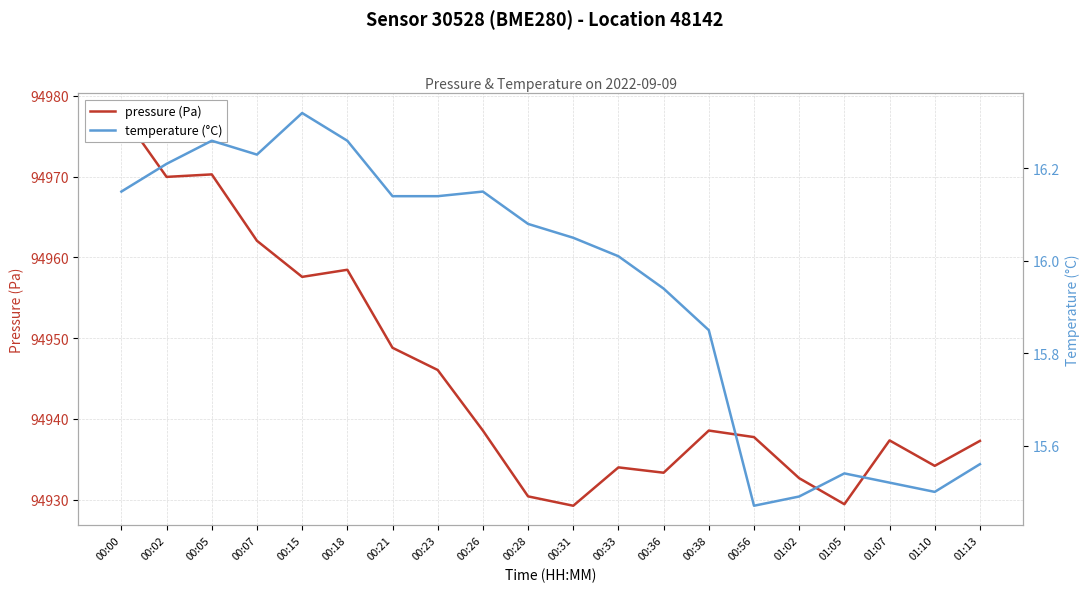

What is the difference between the highest and lowest values at 00:36?

94917.4